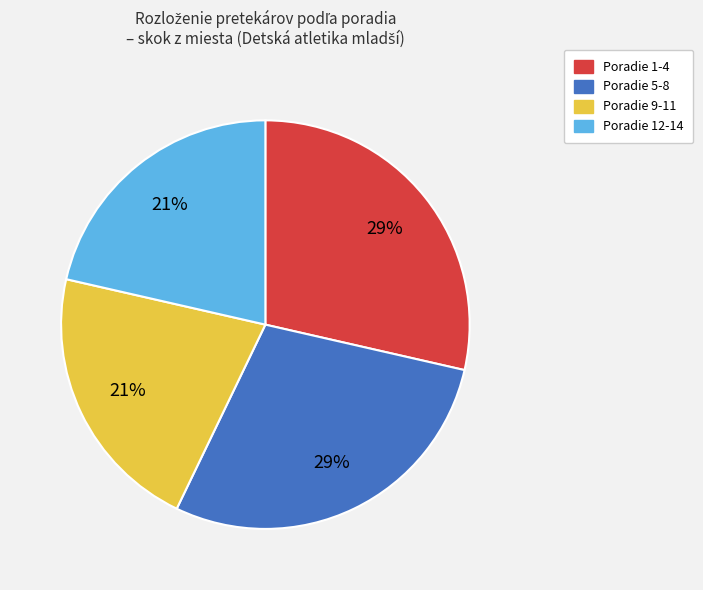

To the nearest percent, what is the average slice percentage?

25%